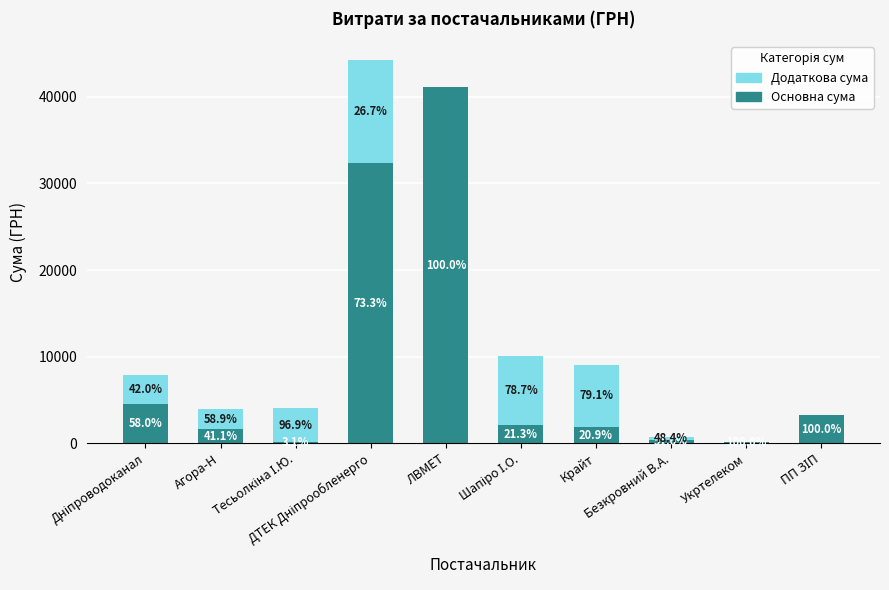

Does the chart contain stacked bars?

Yes